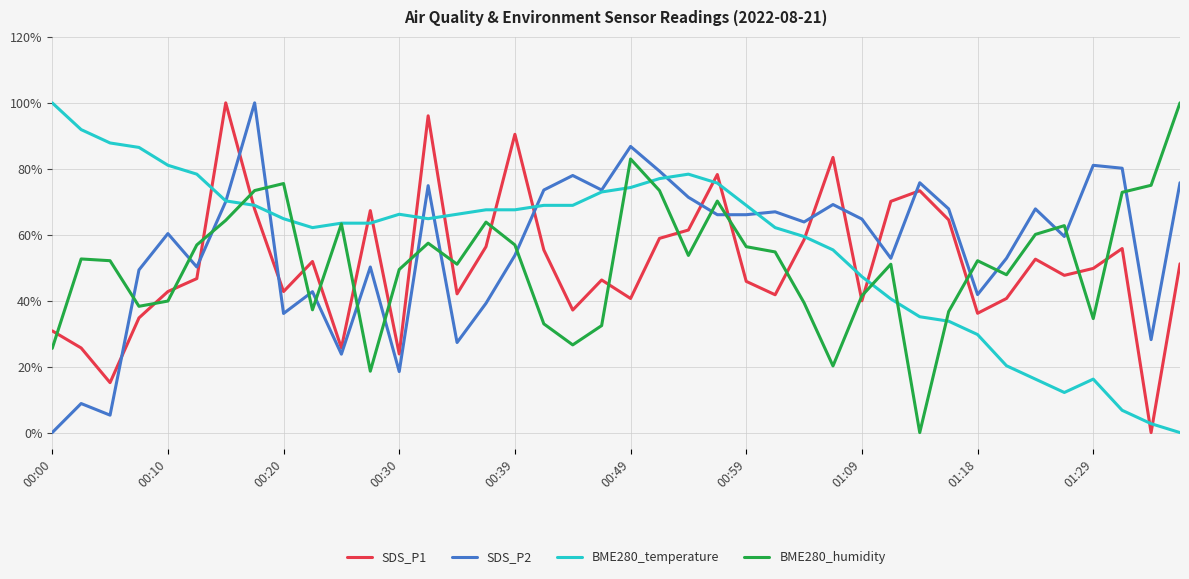

Does the chart display data point markers on the line(s)?

No